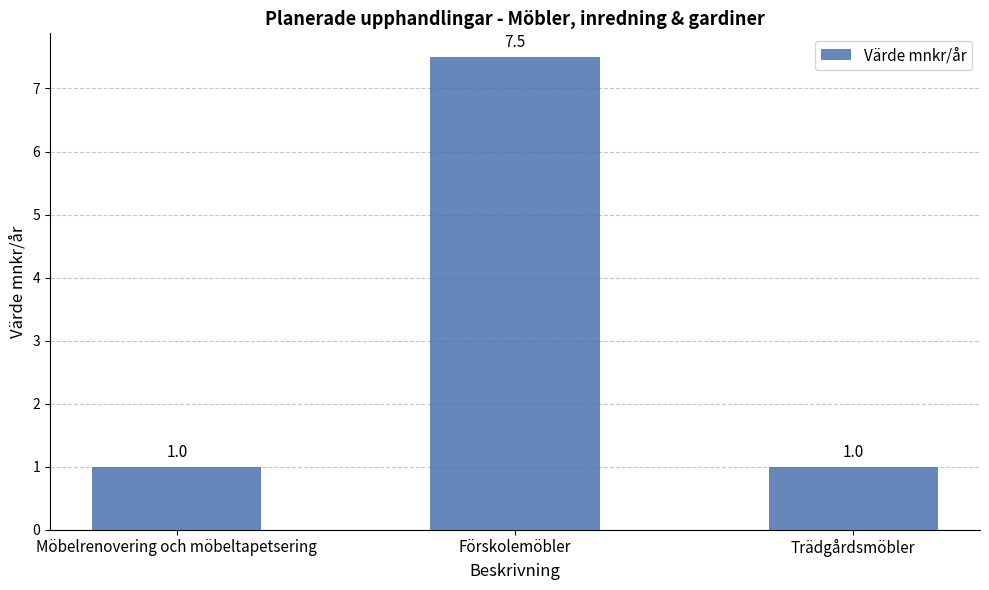

What is the sum of all values?

9.5